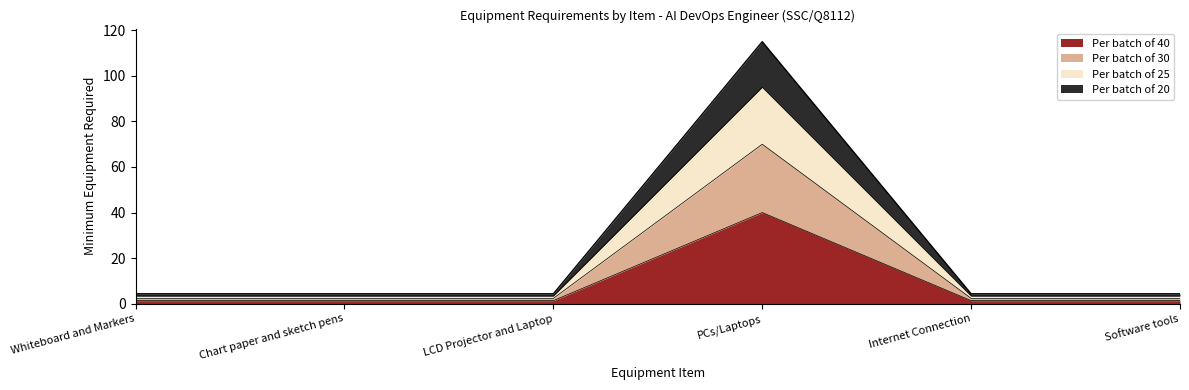

At how many categories does at least one series exceed 20?

1